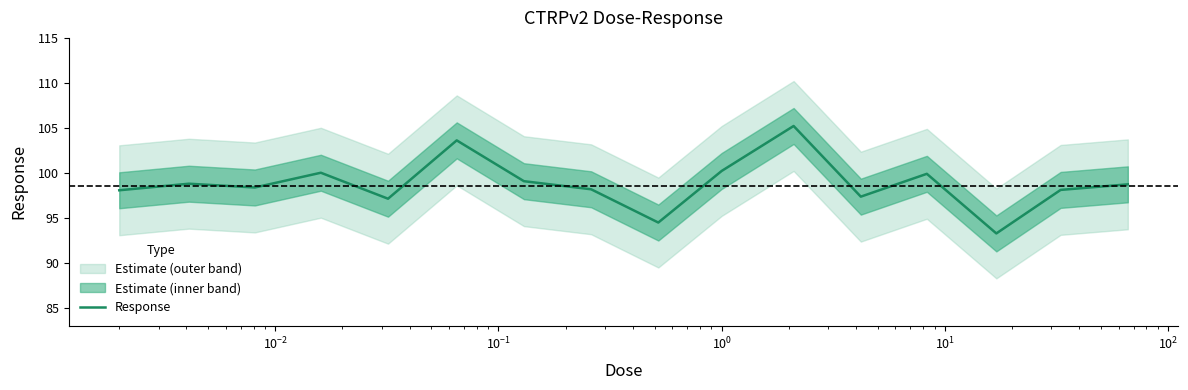

What is the maximum value shown in the chart?

105.2